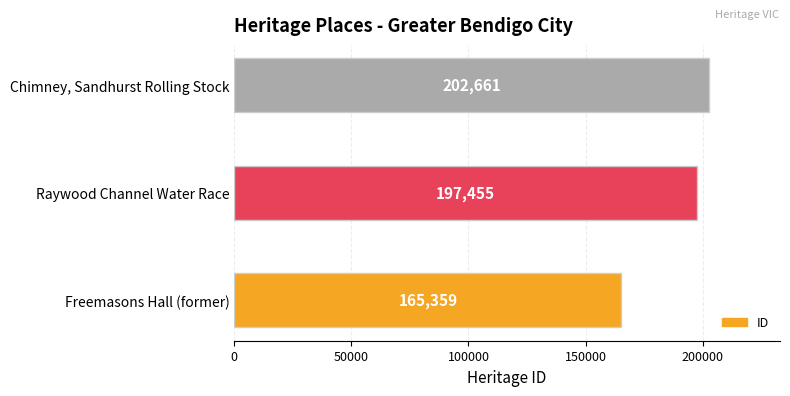

List the labels in order of value, largest first.

Chimney, Sandhurst Rolling Stock, Raywood Channel Water Race, Freemasons Hall (former)